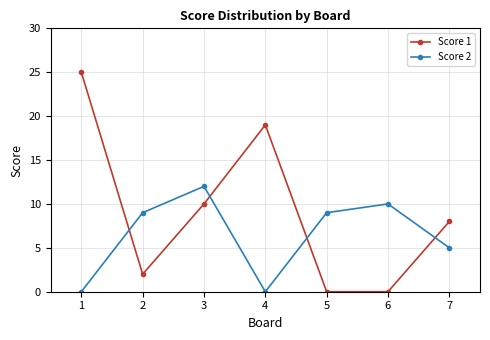

Between 3 and 5, which series saw the biggest shift?

Score 1